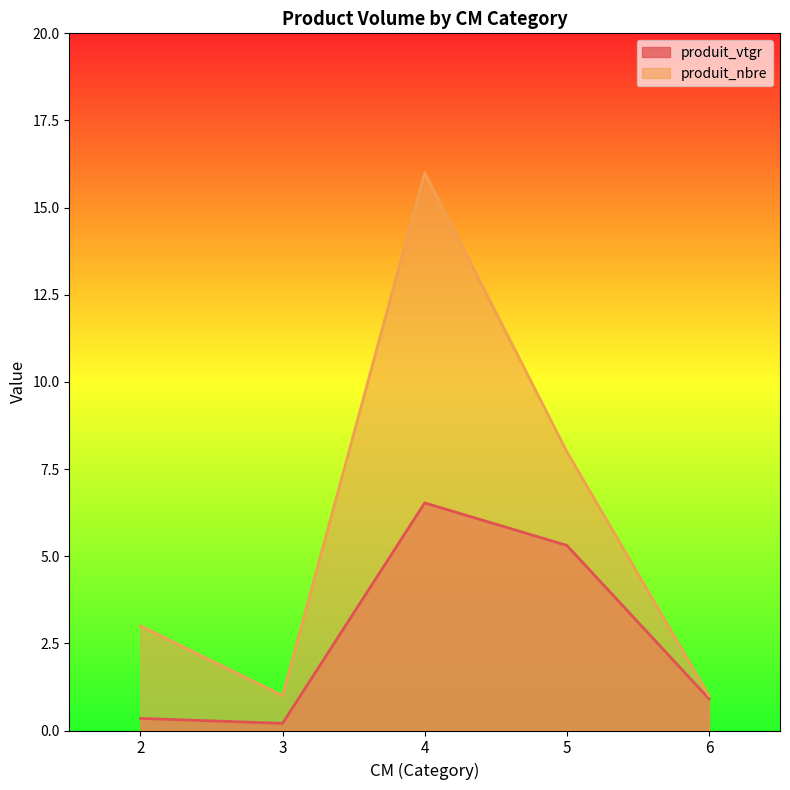

True or false: produit_nbre and produit_vtgr intersect in this chart.

False